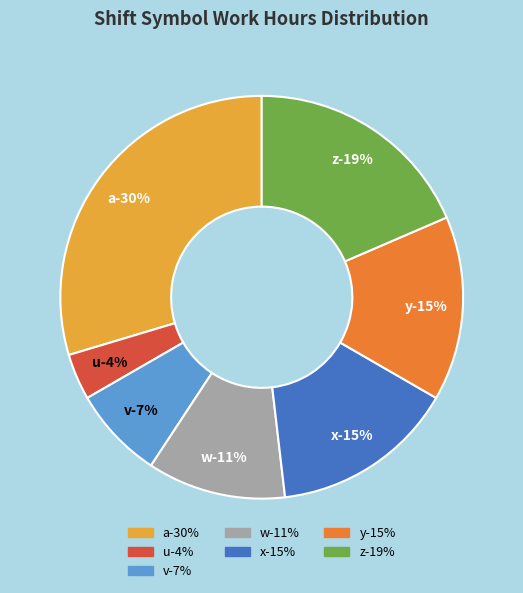

Is it true that x is 25% of the pie?

False